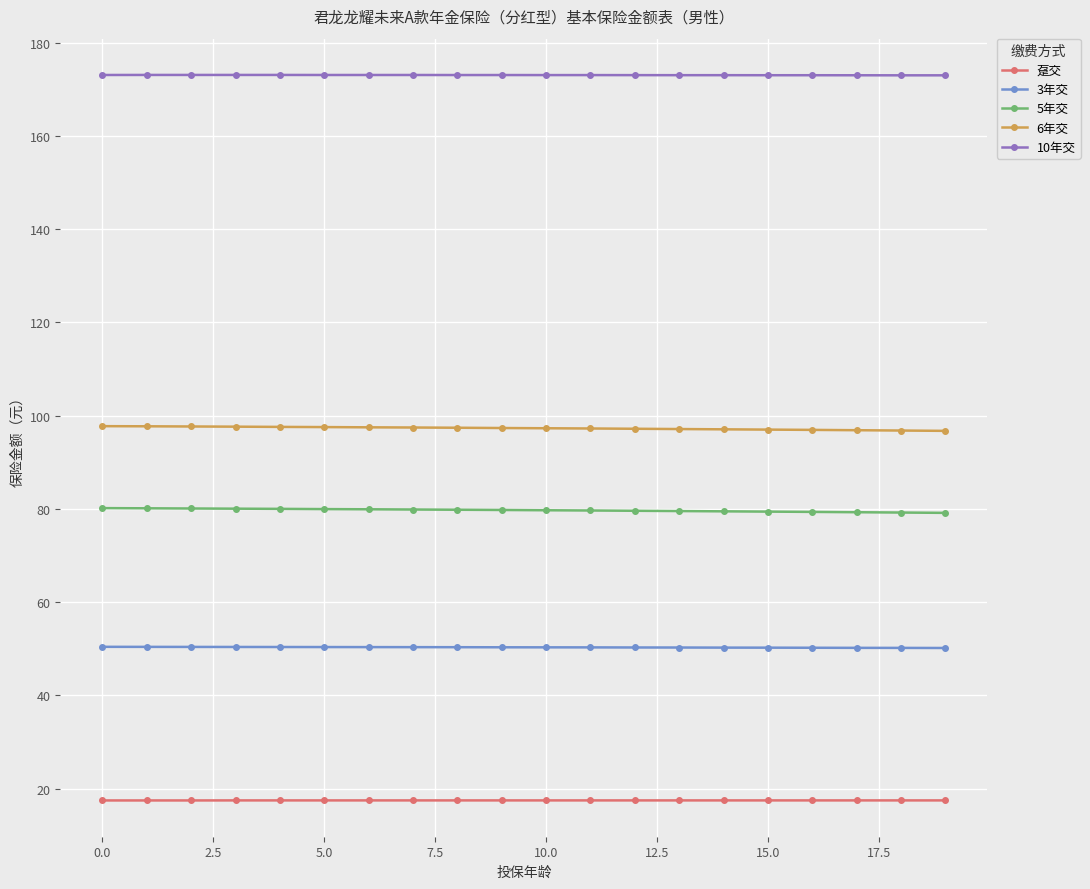

What is the value of the 6年交 point at the 8th from the left?

97.5